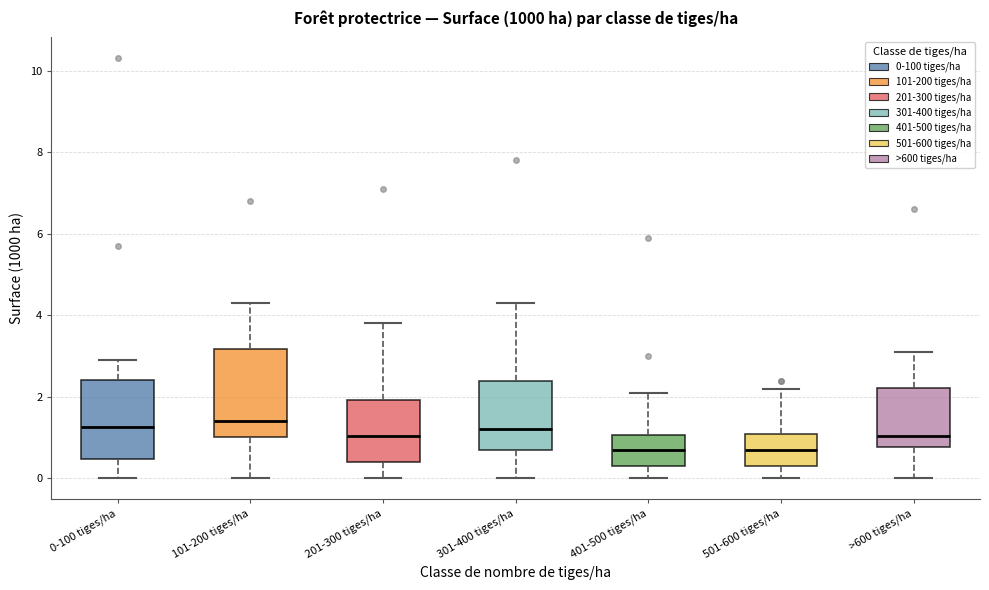

Comparing the boxes themselves (not the whiskers), which one is the tallest?

101-200 tiges/ha